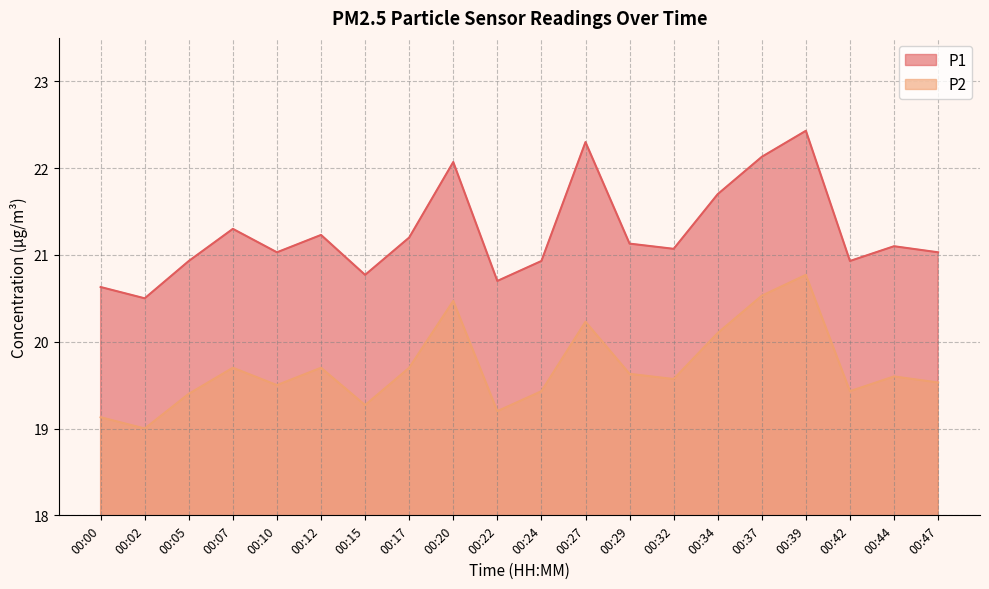

The P2 series shows 20.1 at 00:34. True or false?

True